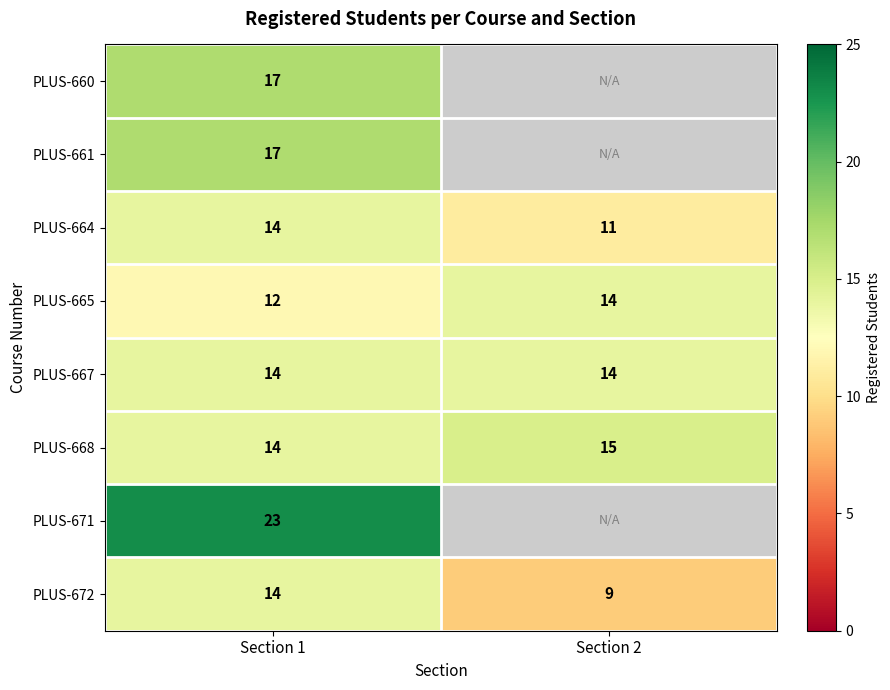

What is the maximum value for PLUS-667?

14